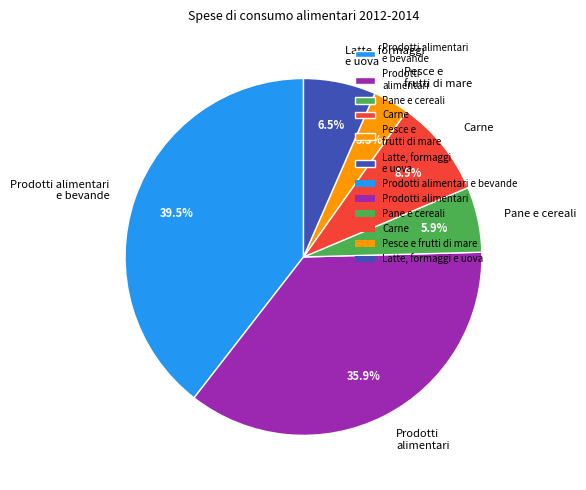

To the nearest percent, what percentage of the pie is Pesce e frutti di mare?

3%